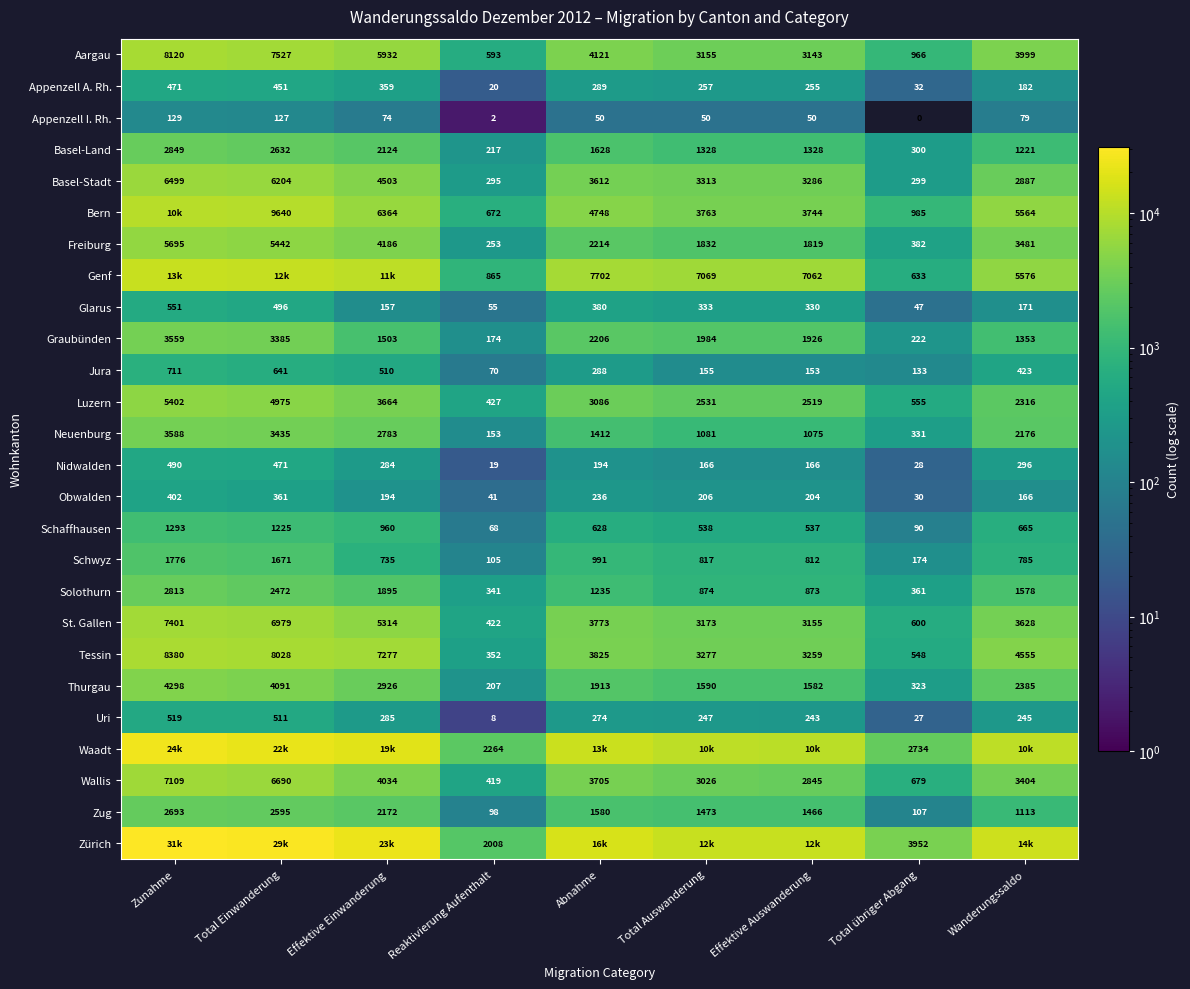

Which category has the highest value across all series?

Zunahme